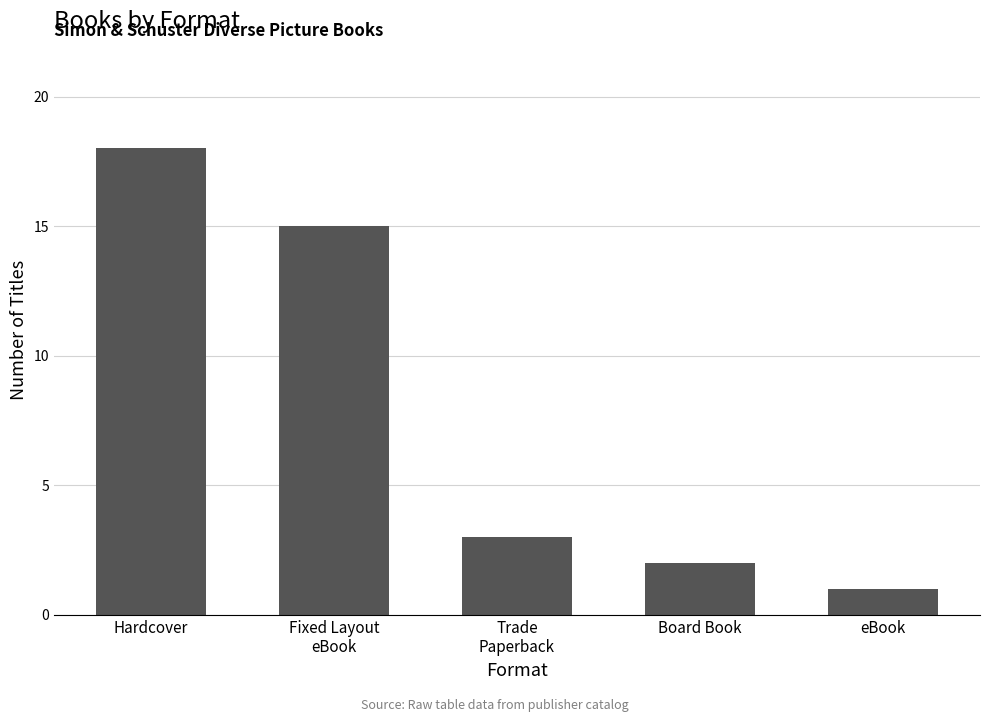

What is the maximum value shown in the chart?

18